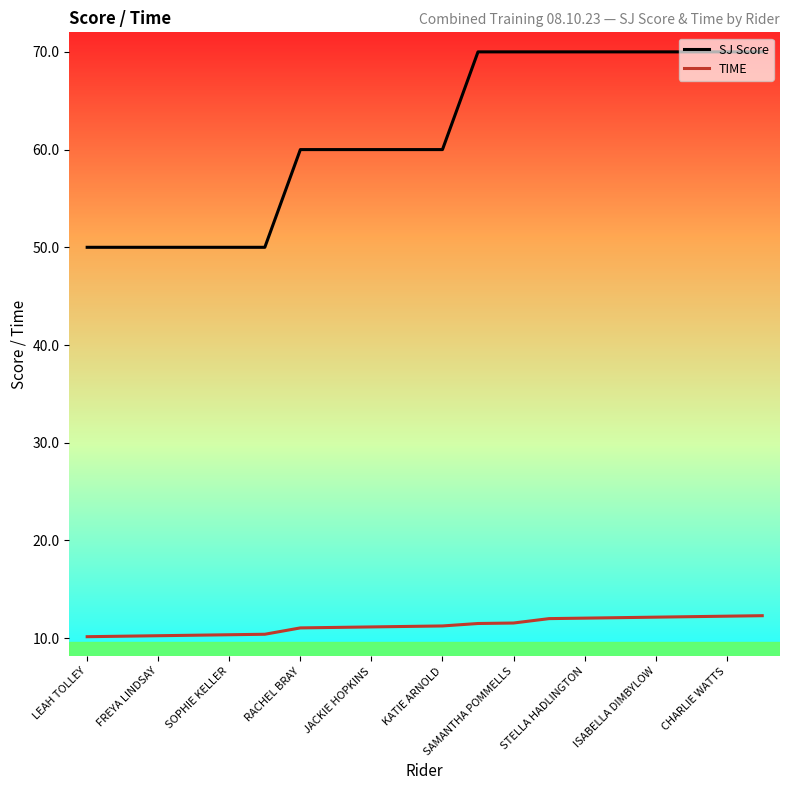

Rank the series by their maximum value, from highest to lowest.

SJ Score, TIME